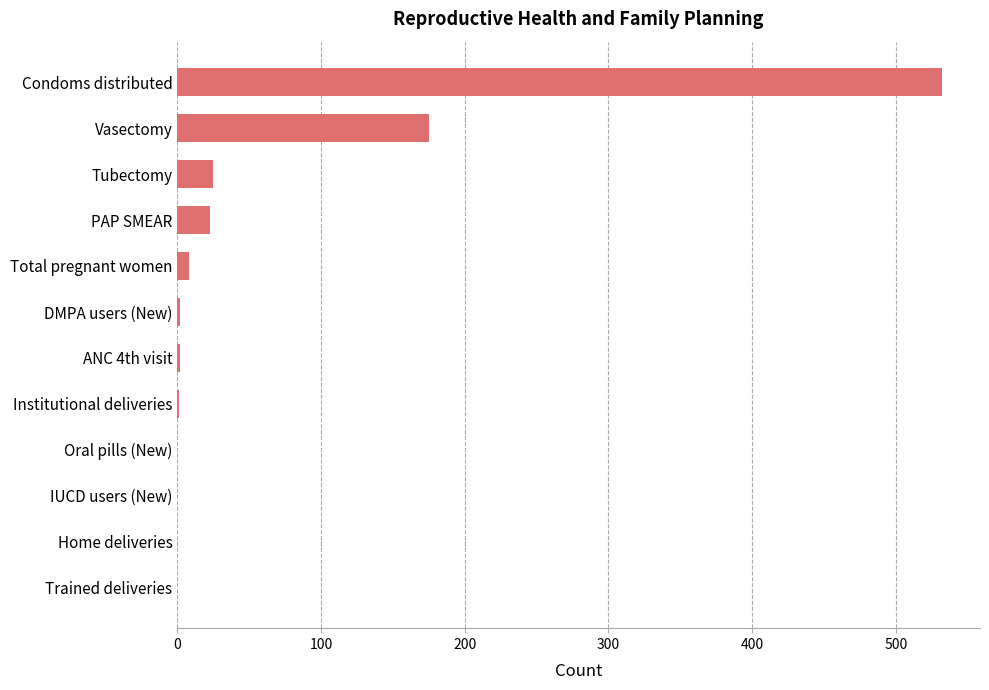

Which has a higher value, PAP SMEAR or Condoms distributed?

Condoms distributed